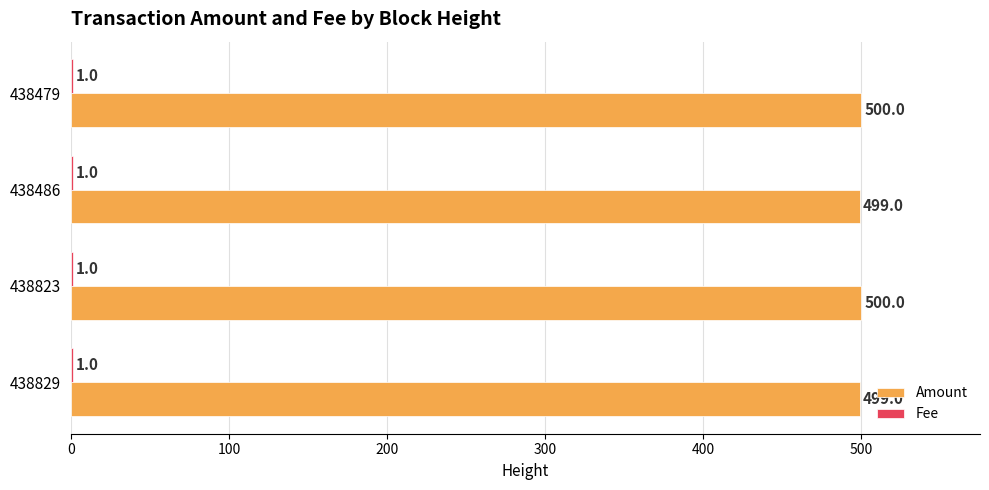

What is the sum of the Amount values at 438829 and 438479?

999